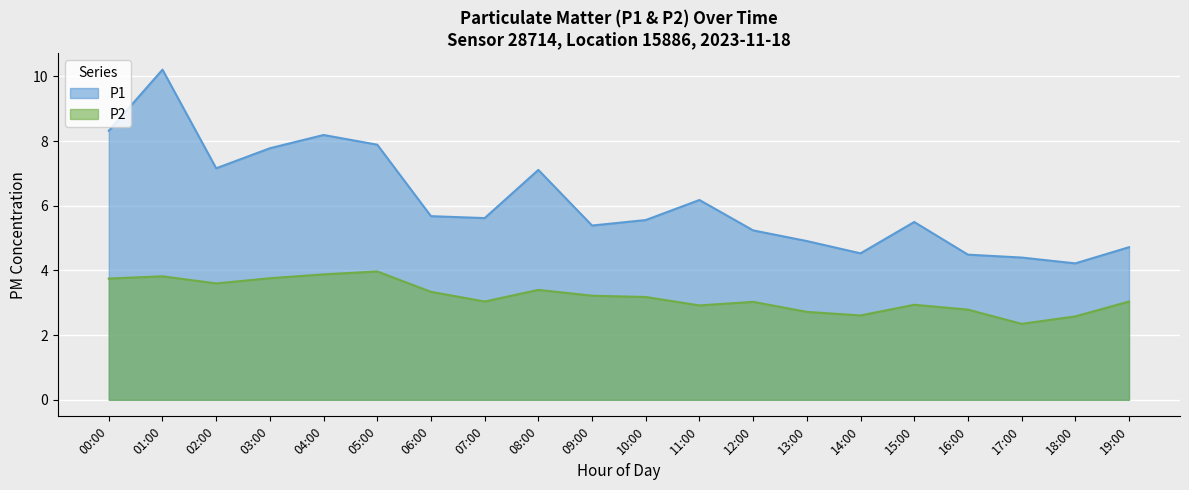

True or false: P2 has more than 2 points higher than both neighbors.

True